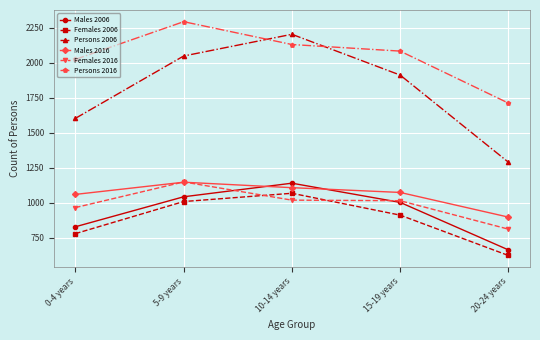

What value does the Females 2016 series have at 5-9 years?

1148